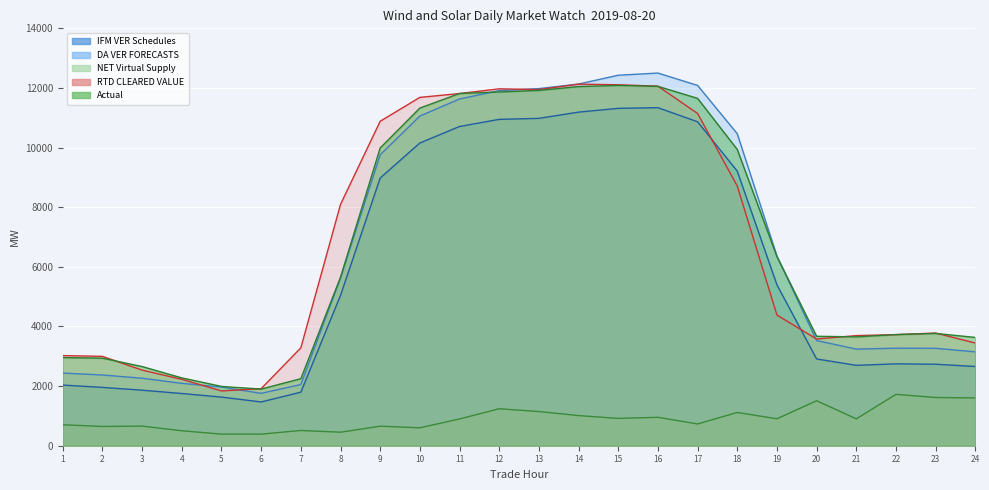

What is the difference between the maximum and minimum values in the RTD CLEARED VALUE series?

10289.7